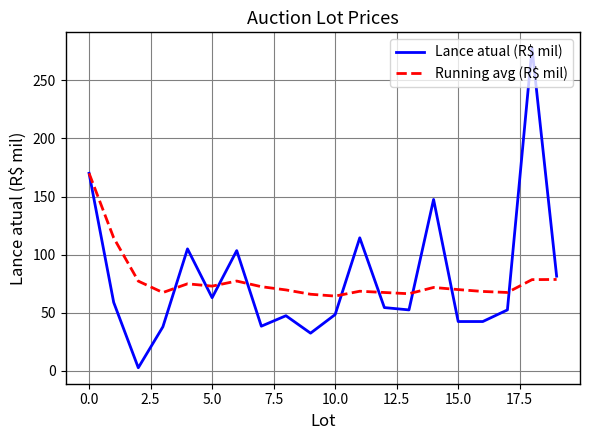

What is the maximum value shown in the chart?

277.5